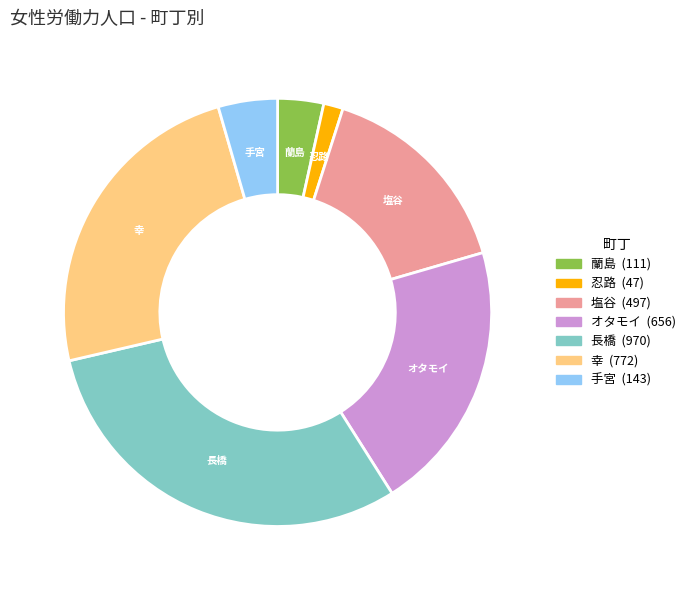

Is 幸 the majority of the pie?

No